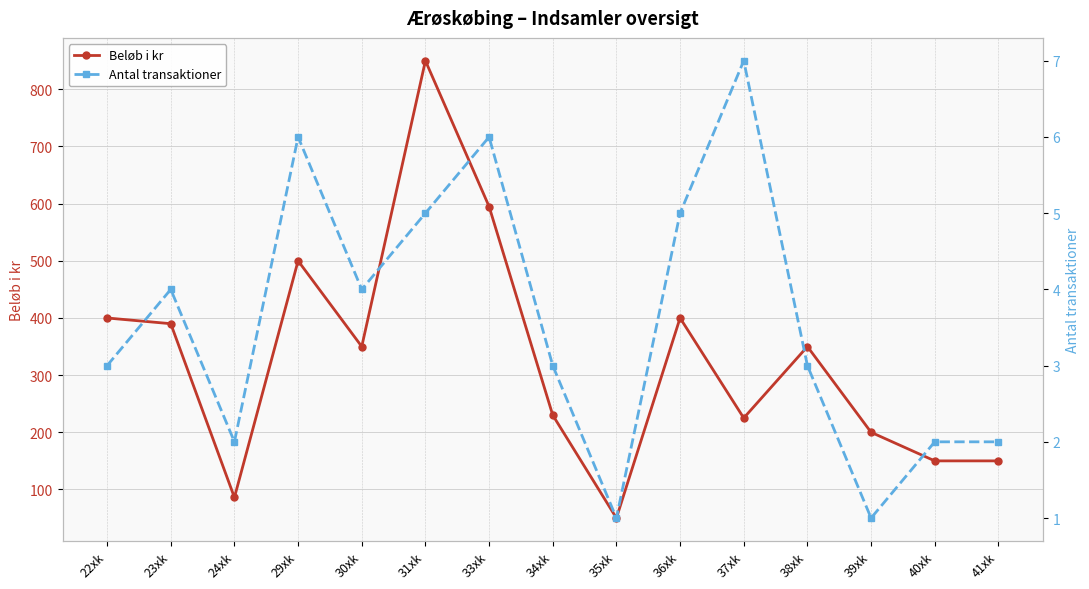

Where is Antal transaktioner nearest to the value 4?

23xk